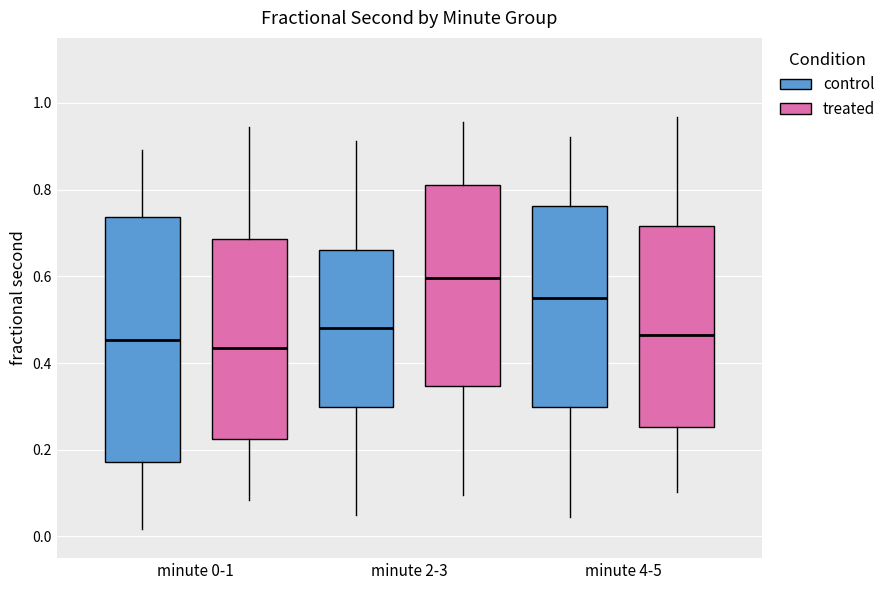

Reading left to right, read every box against the y-axis: the position of its median line, the range the box covers, and the ends of its whiskers. The values are not printed on the chart, so give them approximately, as read against the axis.

minute 0-1 (control): median 0.46, box 0.18 to 0.74, whiskers 0.02 to 0.90
minute 0-1 (treated): median 0.44, box 0.22 to 0.68, whiskers 0.08 to 0.94
minute 2-3 (control): median 0.48, box 0.30 to 0.66, whiskers 0.06 to 0.92
minute 2-3 (treated): median 0.60, box 0.34 to 0.82, whiskers 0.10 to 0.96
minute 4-5 (control): median 0.54, box 0.30 to 0.76, whiskers 0.04 to 0.92
minute 4-5 (treated): median 0.46, box 0.26 to 0.72, whiskers 0.10 to 0.96